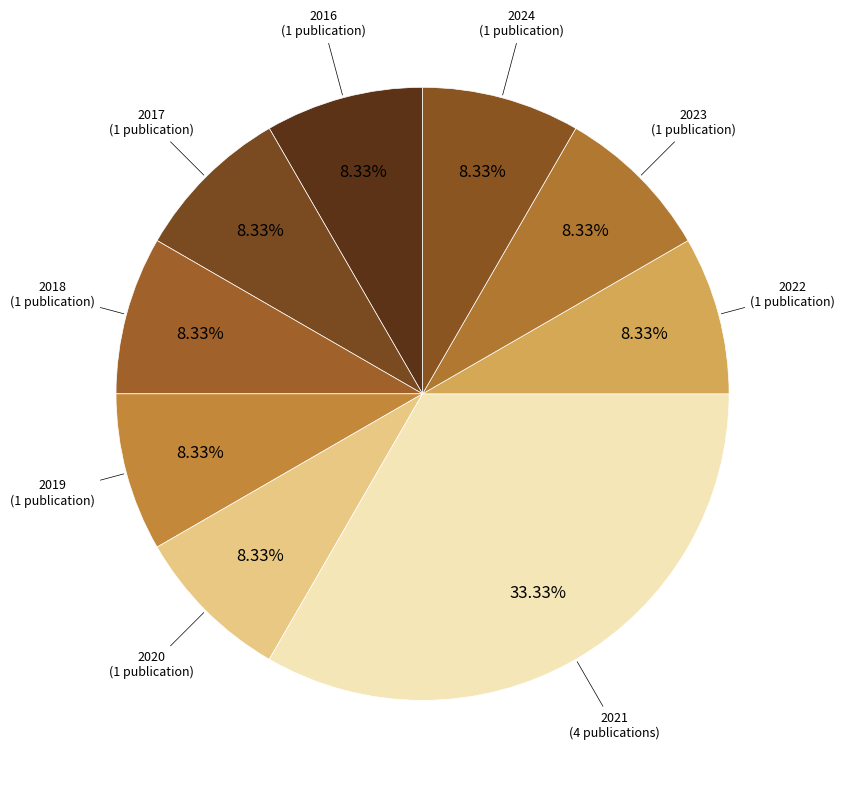

Which slice is the smallest?

2016